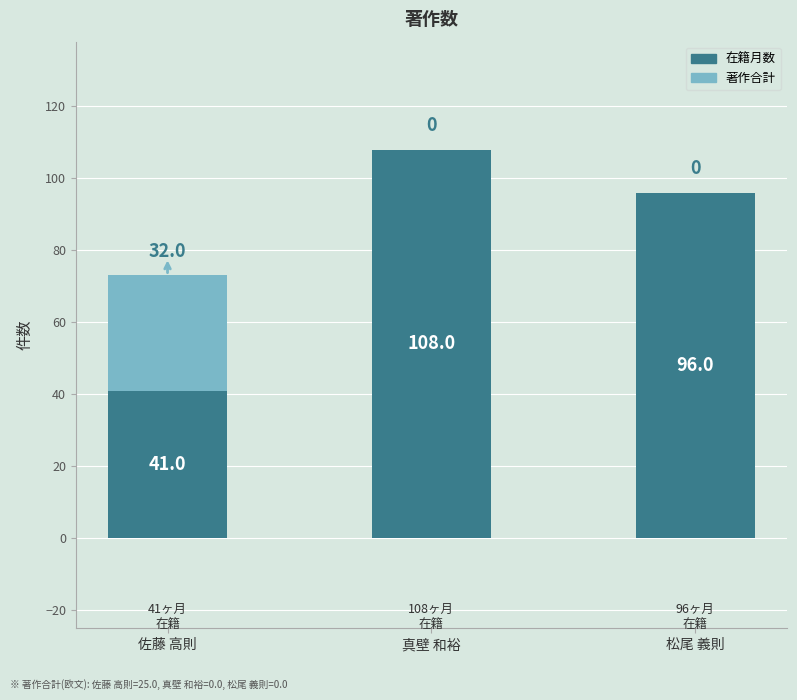

At which label is 在籍月数 closest to 74?

松尾 義則